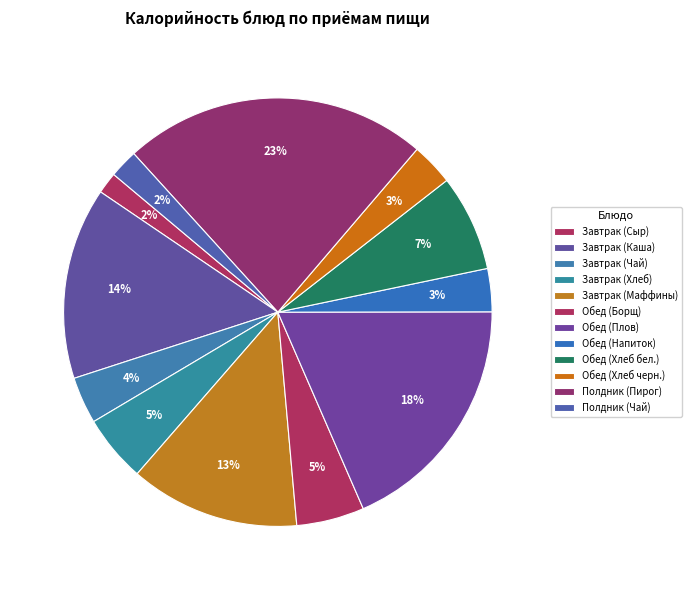

Is Обед (Плов) the majority of the pie?

No